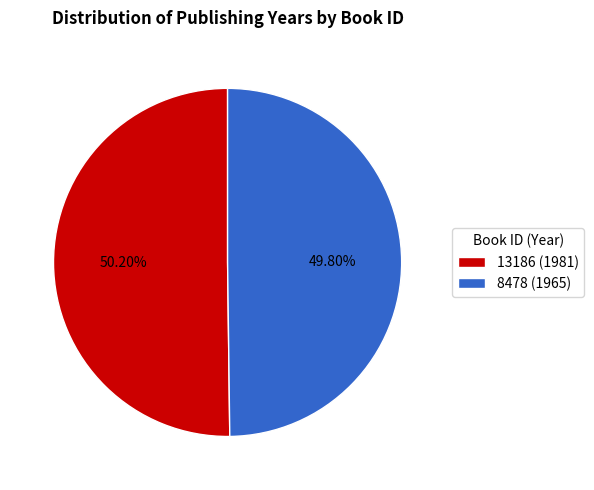

Combined, what portion of the pie is 13186 (1981) and 8478 (1965)?

100.0%